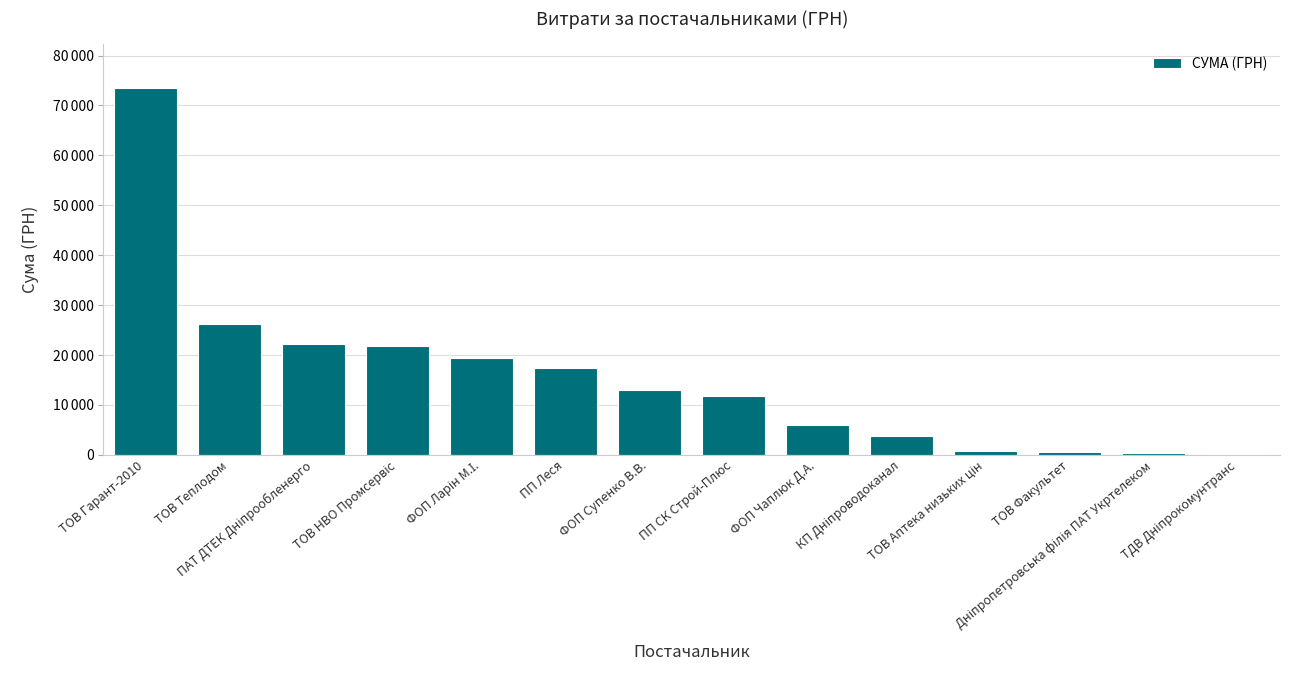

At which category does the chart reach its peak across all series?

ТОВ Гарант-2010